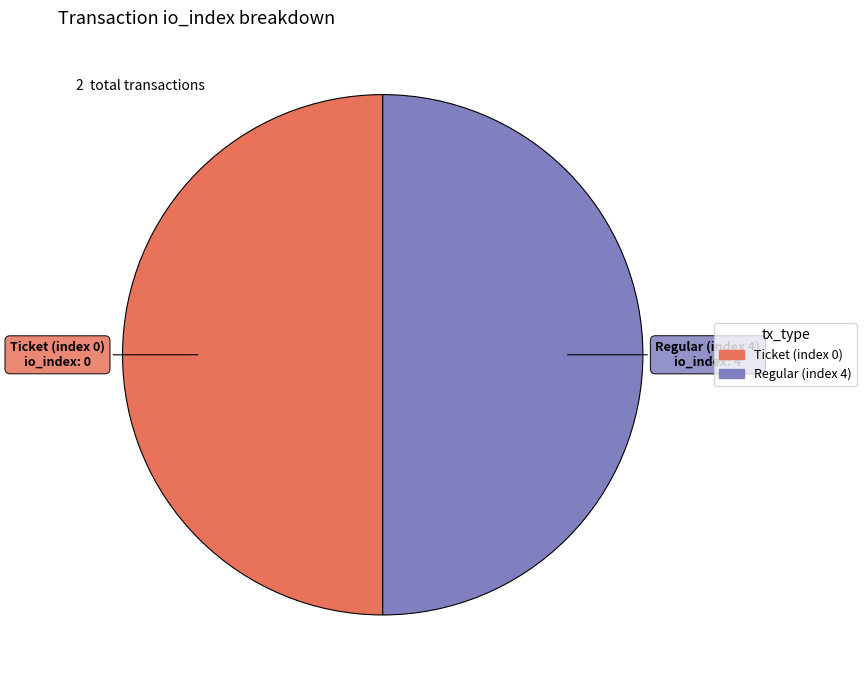

Do Regular (index 4) and Ticket (index 0) together represent more than half of the pie?

Yes